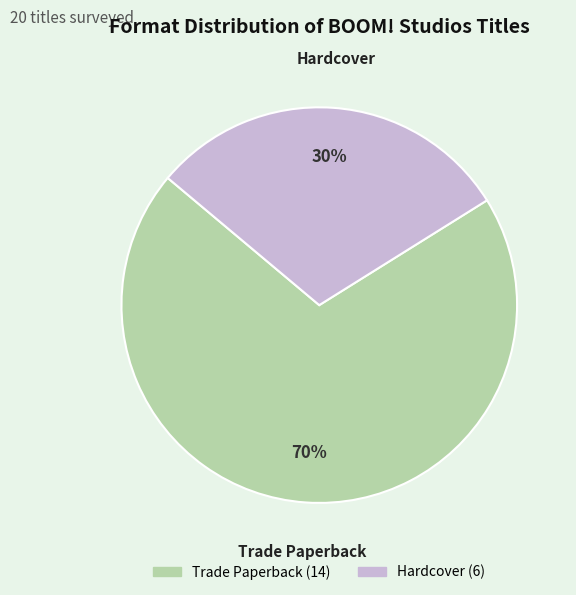

Which category has the smallest portion of the pie?

Hardcover